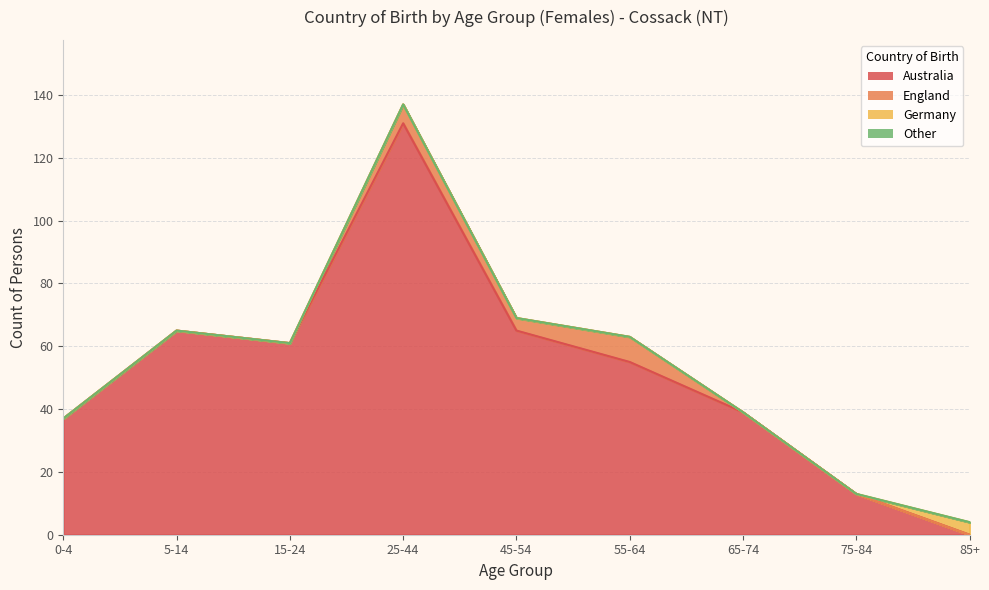

What is the label of the 1st point from the left?

0-4